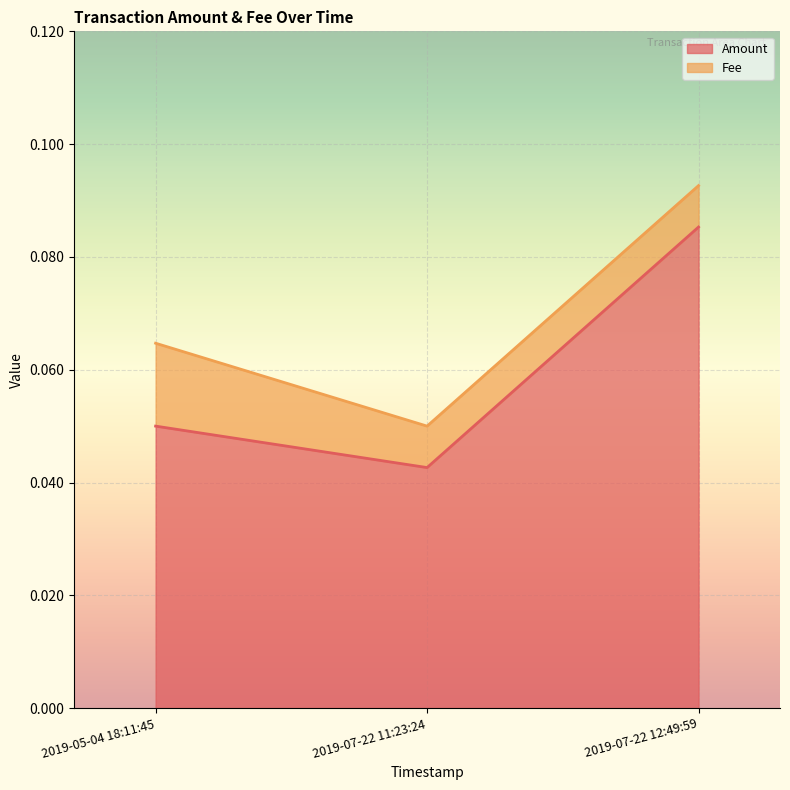

Count the values in the range 0 to 1.

3